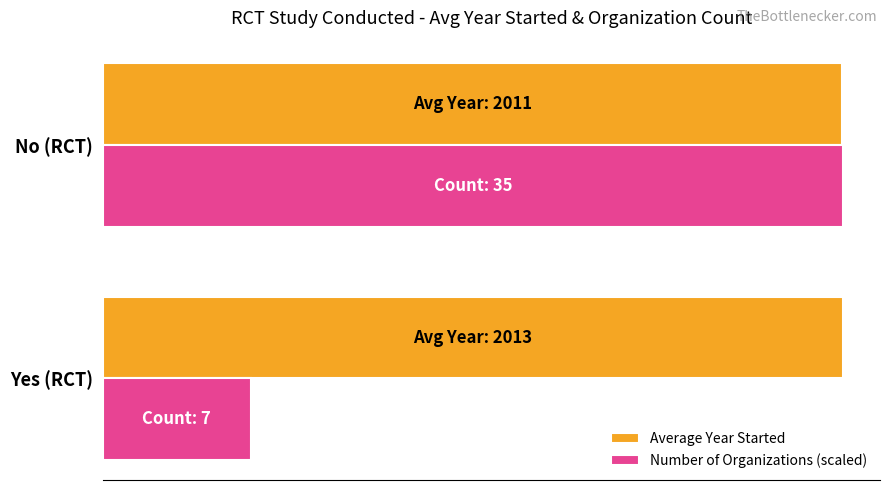

What are all the series names shown in the legend?

Average Year Started, Number of Organizations (scaled)